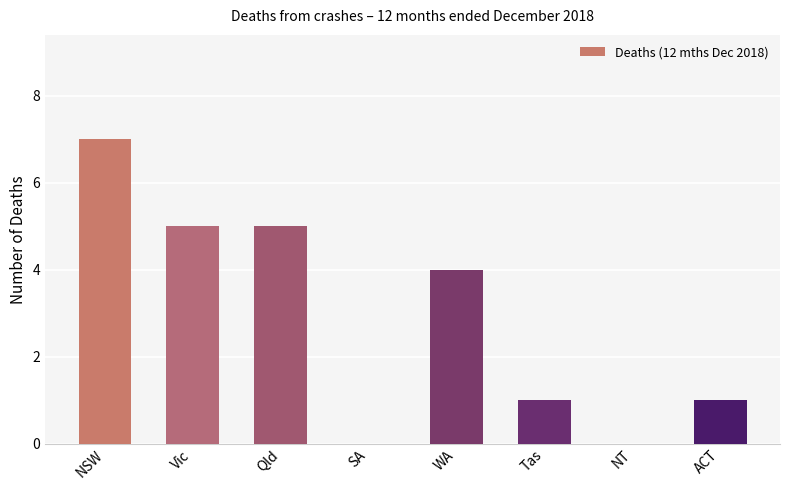

The value at WA is 6. True or false?

False